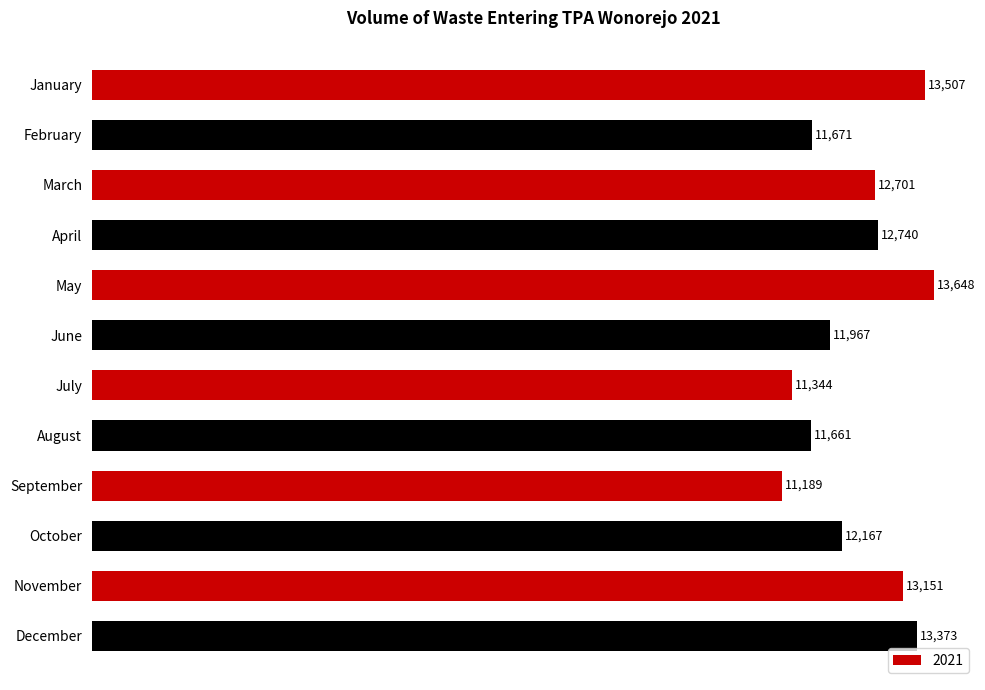

List the labels in order of value, largest first.

May, January, December, November, April, March, October, June, February, August, July, September